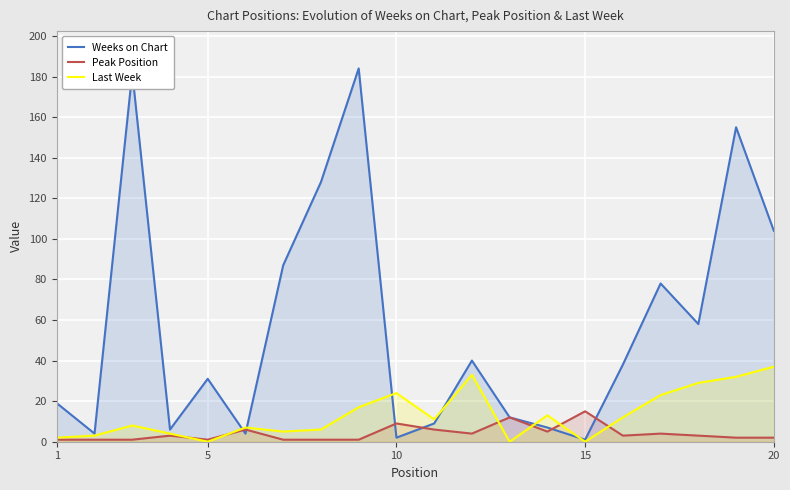

Which series has the widest spread of values?

Weeks on Chart